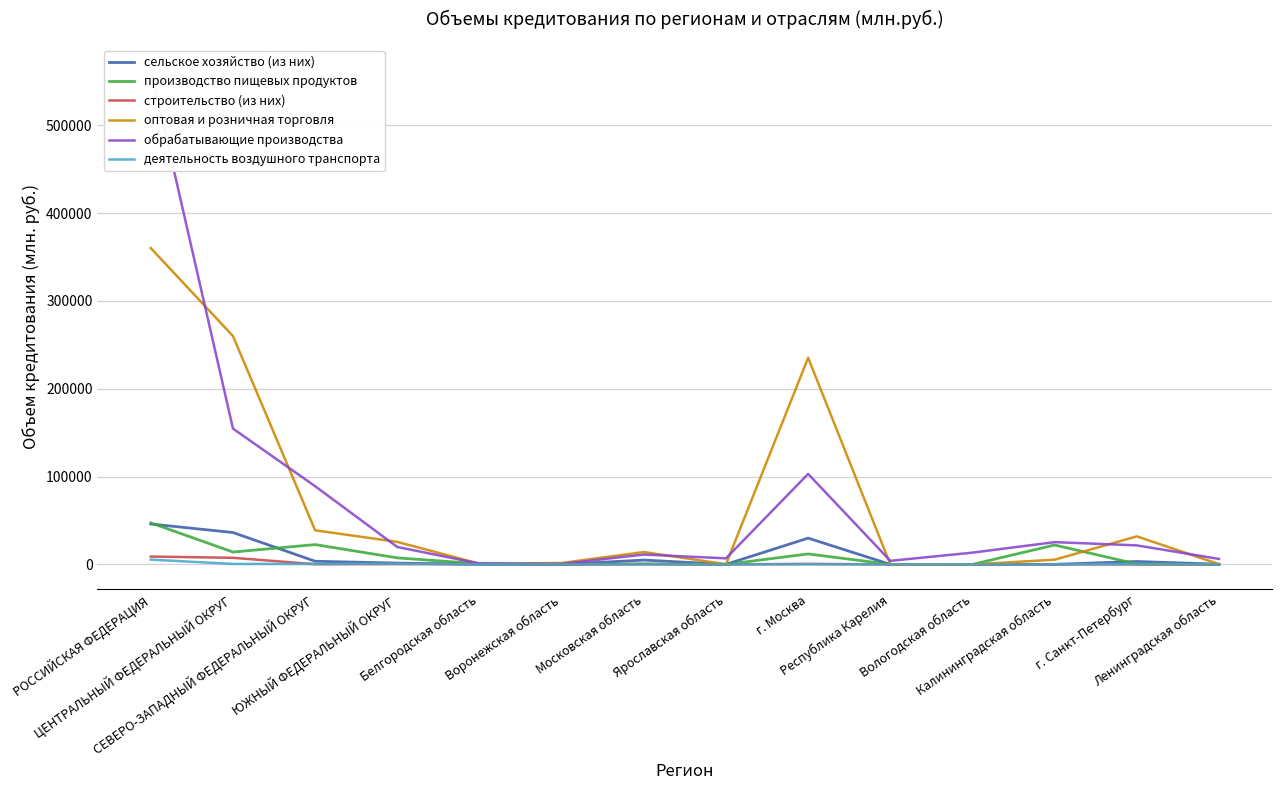

The деятельность воздушного транспорта series shows 2648 at Калининградская область. True or false?

False